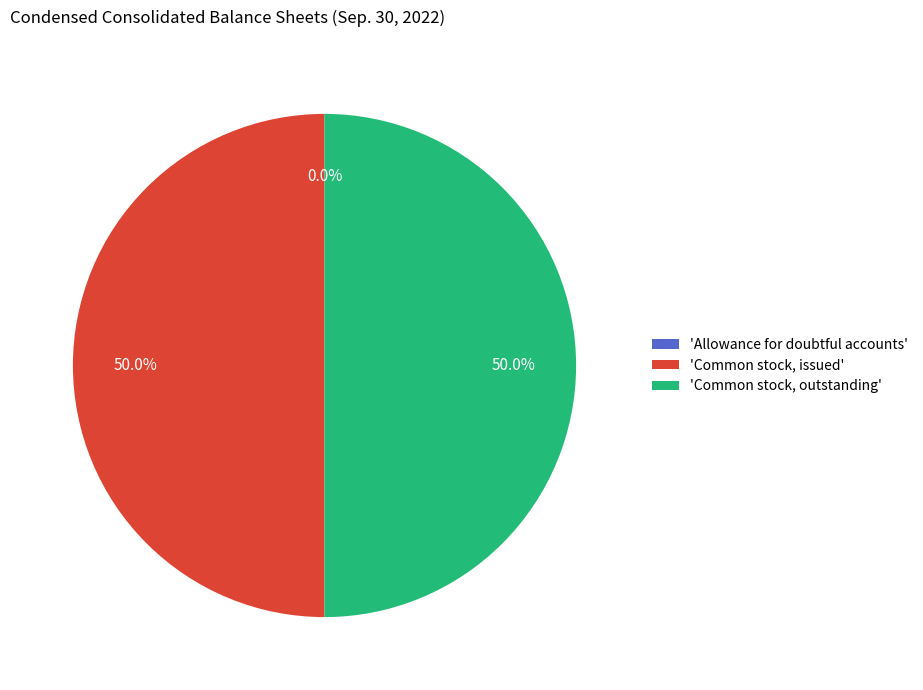

What percentage is NOT represented by 'Common stock, outstanding'?

50.0%